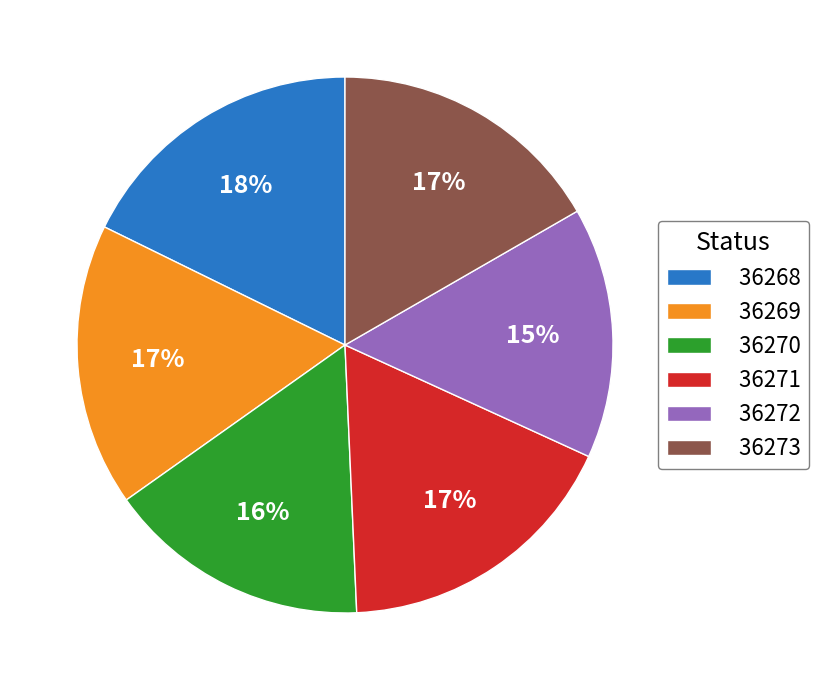

Is there any slice that represents more than half of the pie?

No